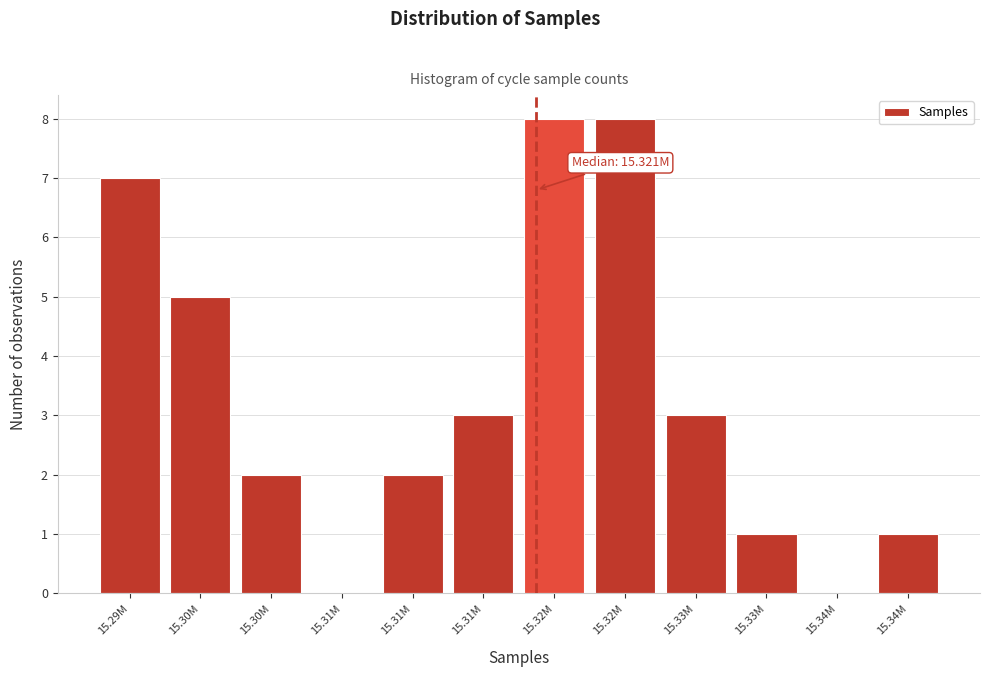

How many distinct data groups are displayed?

1